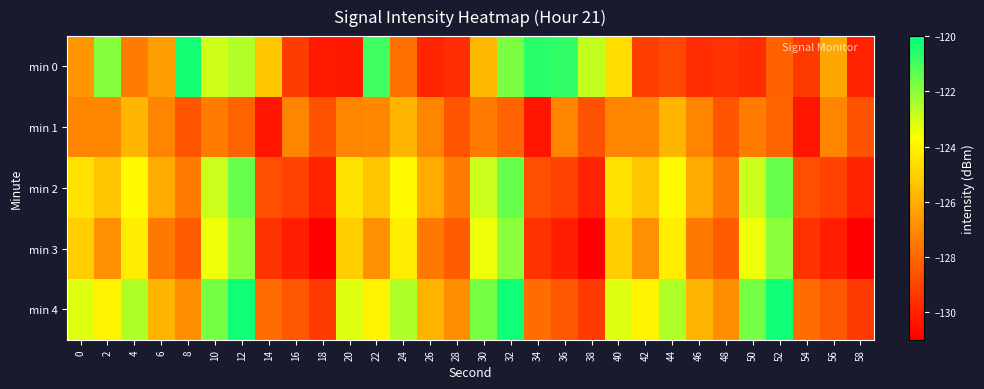

List the series in order of their peak value, highest first.

min 4, min 0, min 2, min 3, min 1